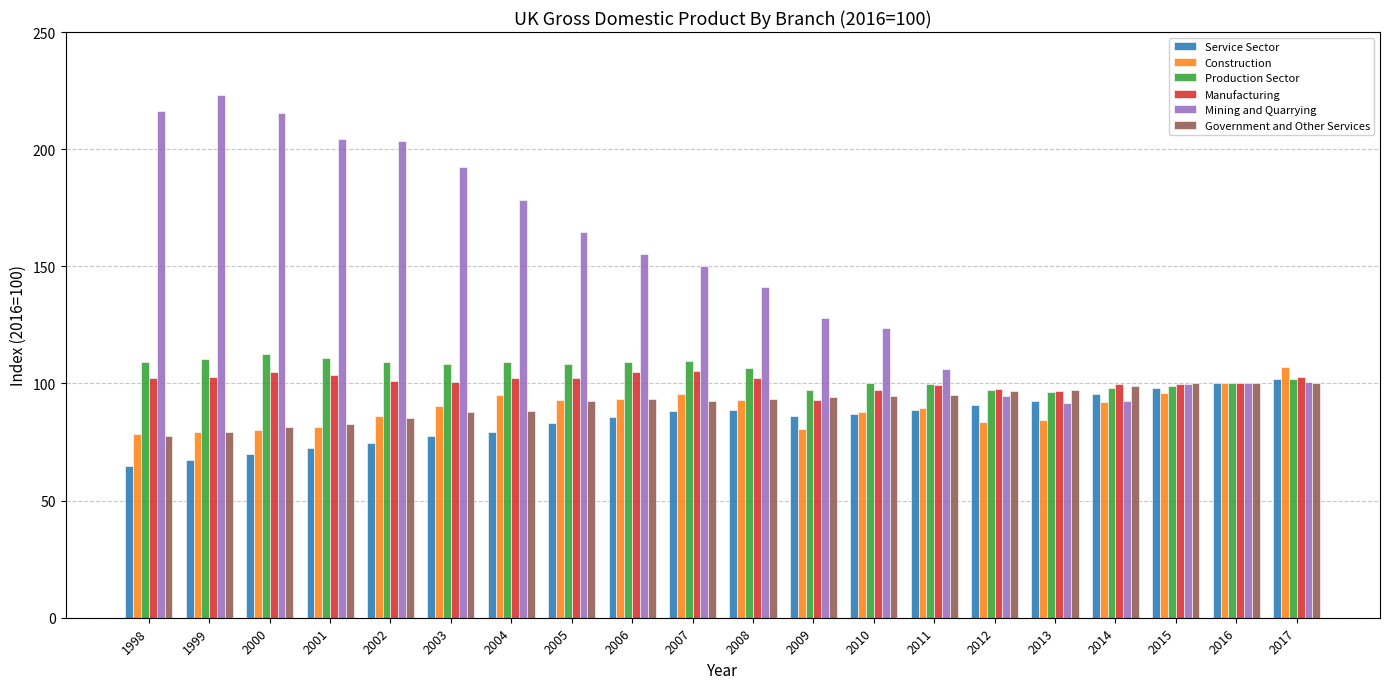

Which category has the highest value across all series?

1999